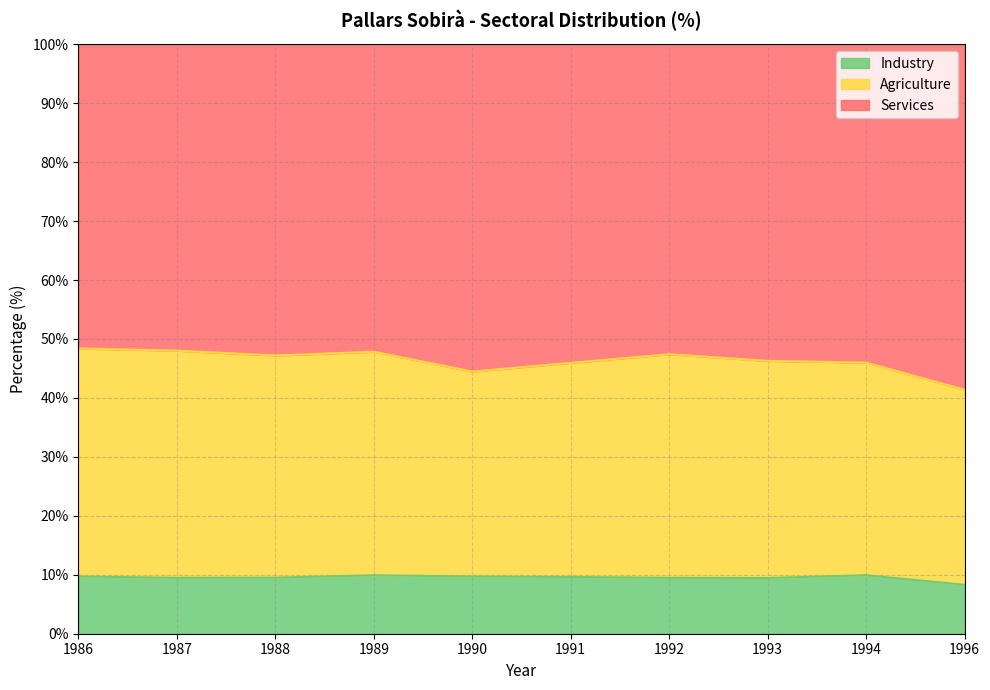

What is the spread (max minus min) of values at 1996?

50.3